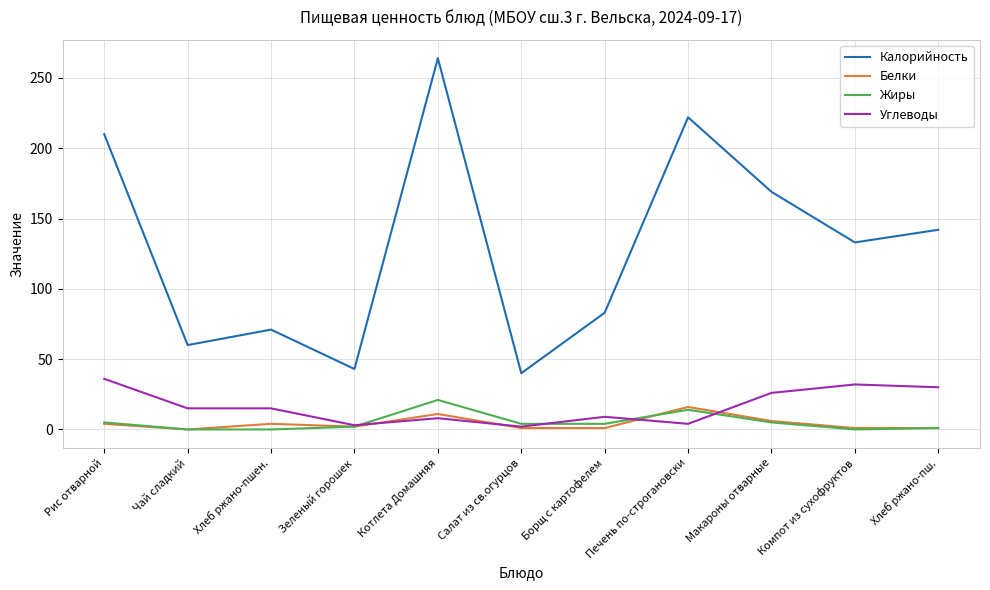

What is the highest value of the Белки series?

16